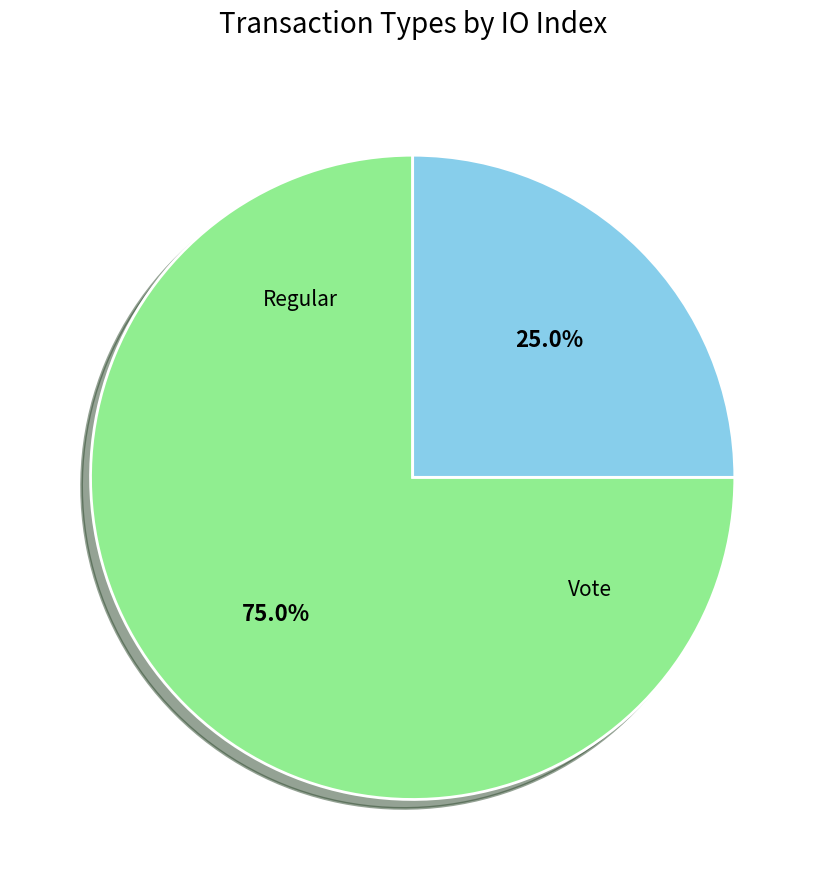

Is there a majority slice in this chart?

Yes